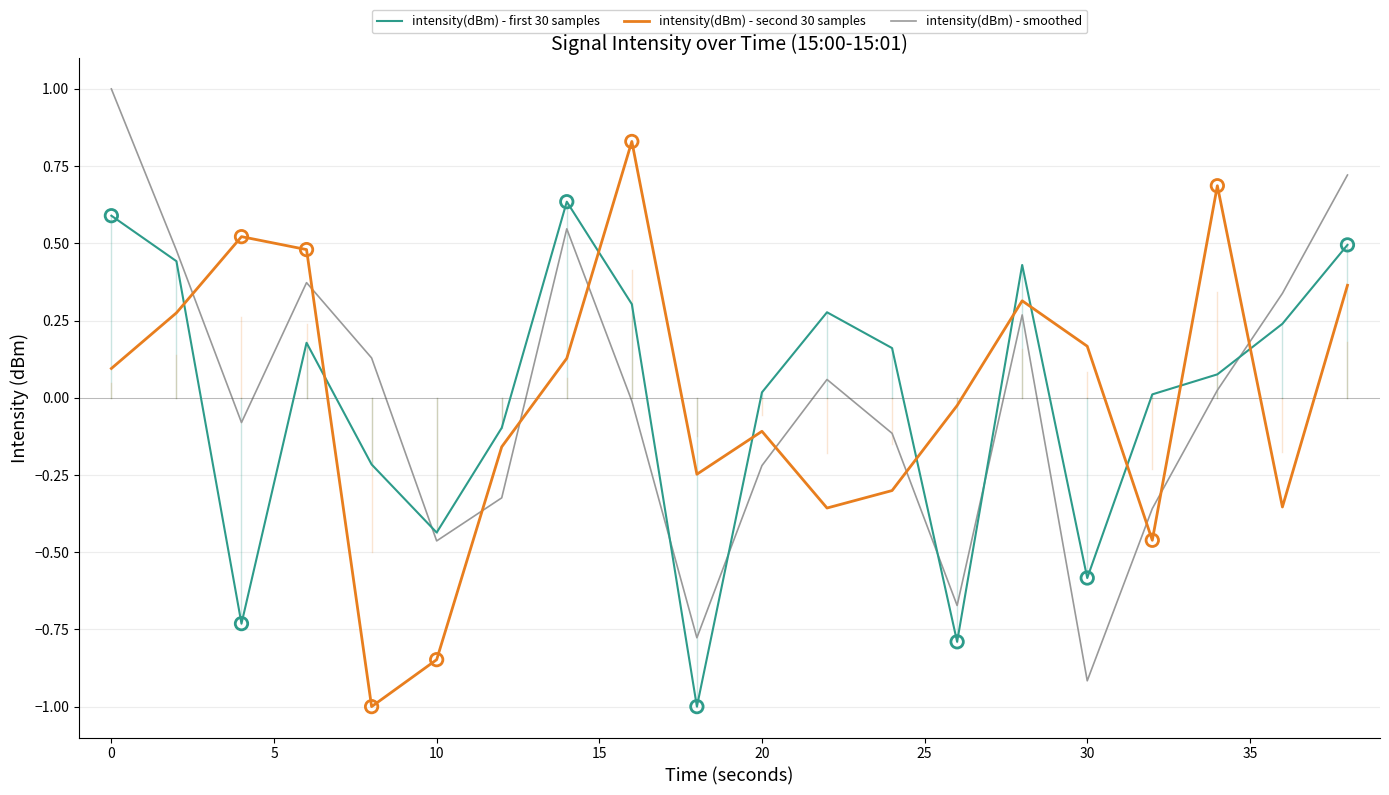

Which series ends up on top after the final intersection of intensity(dBm) - second 30 samples and intensity(dBm) - first 30 samples?

intensity(dBm) - first 30 samples